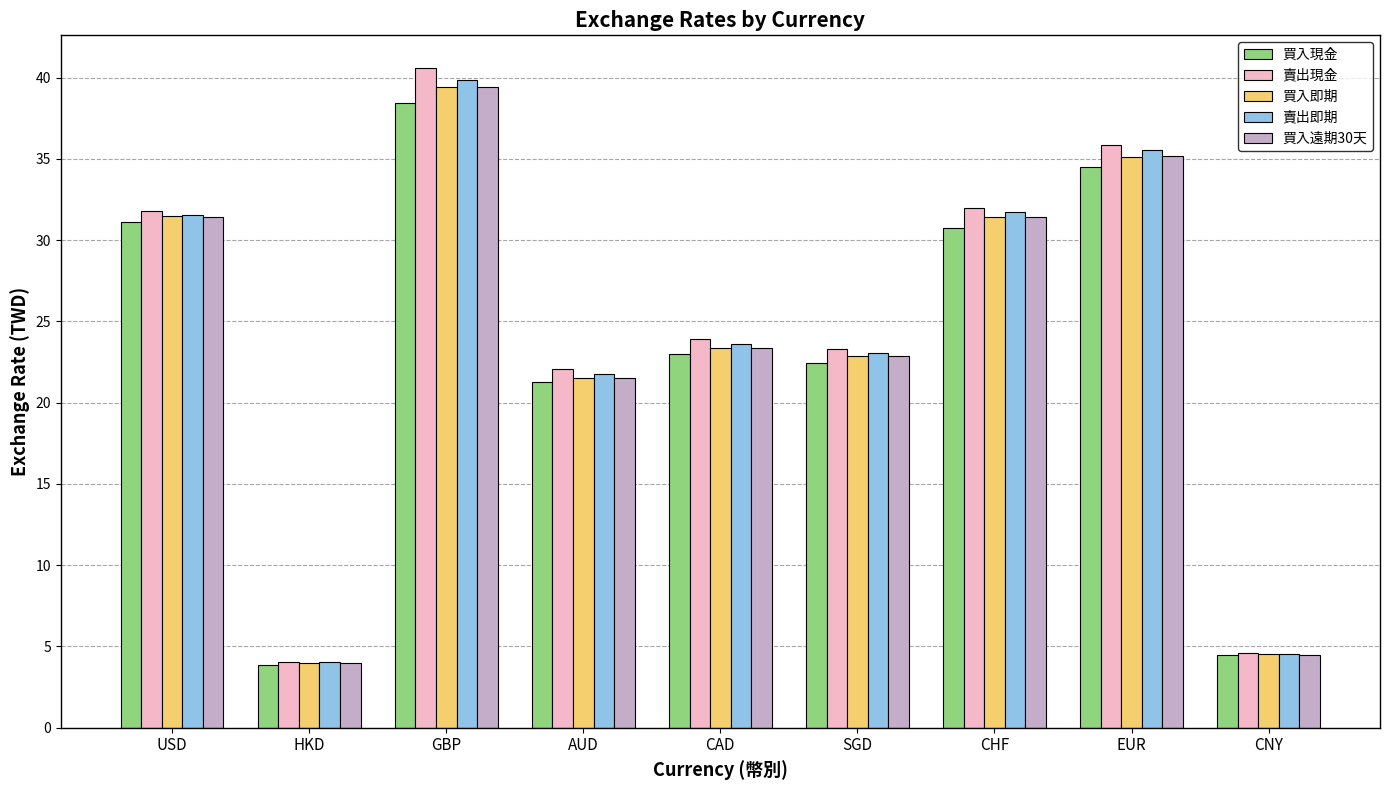

Which series changed the most between EUR and CNY?

賣出現金